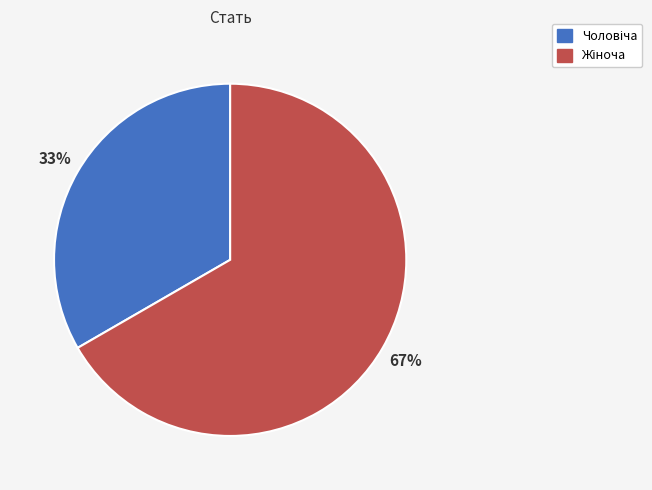

How many slices are in this pie chart?

2